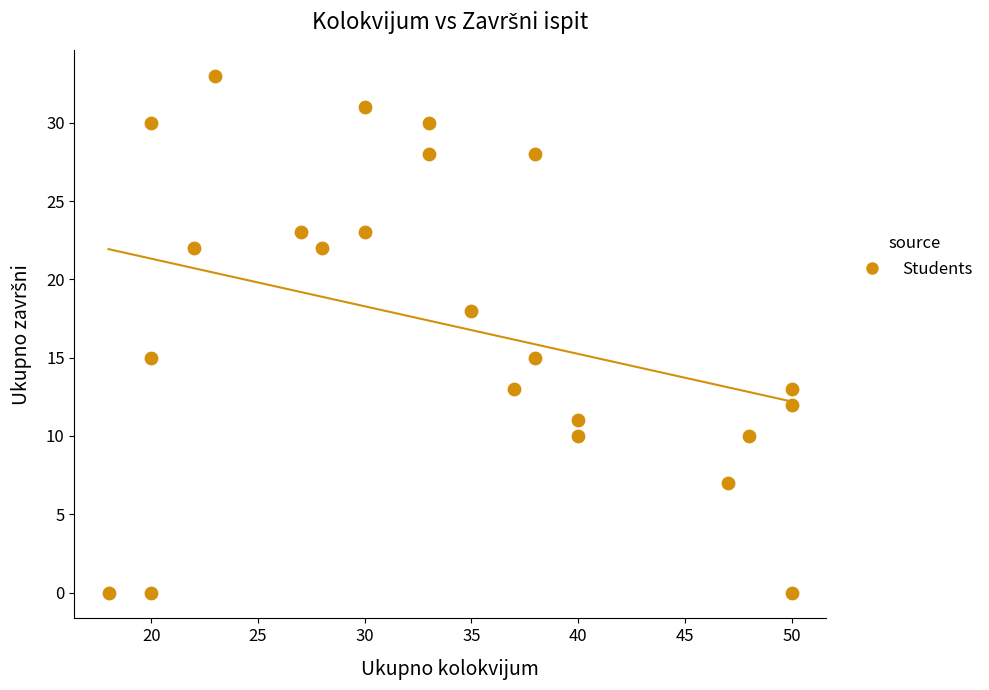

What is the range of X values (max minus min)?

32